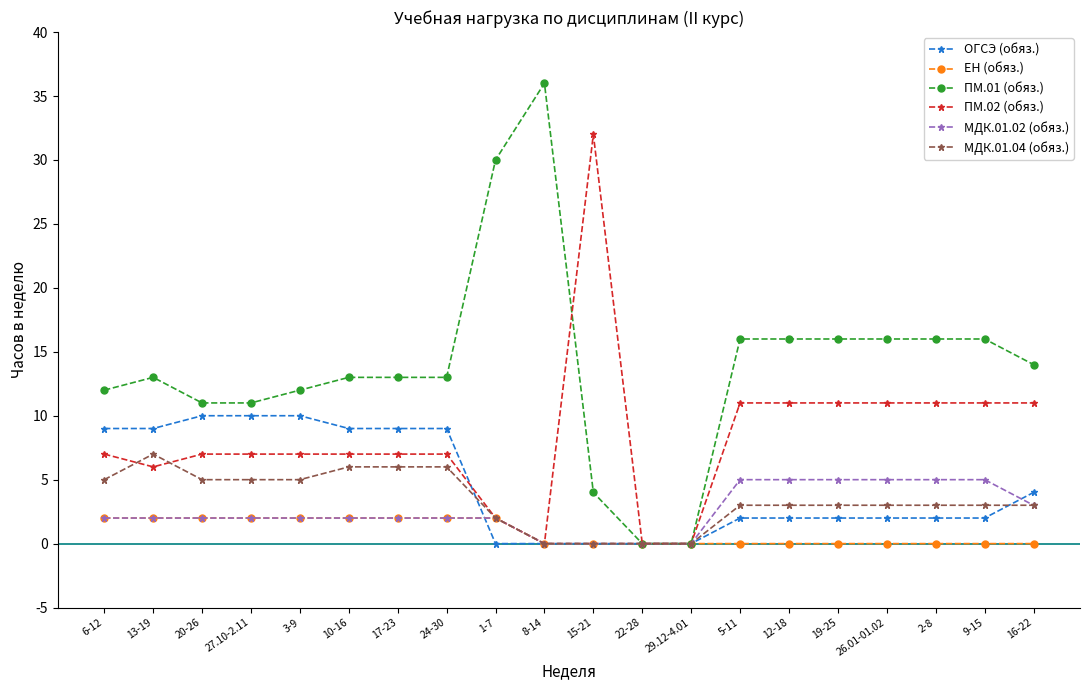

Reading left to right, what are all the values shown in this chart?

ОГСЭ (обяз.): 6-12=9	13-19=9	20-26=10	27.10-2.11=10	3-9=10	10-16=9	17-23=9	24-30=9	1-7=0	8-14=0	15-21=0	22-28=0	29.12-4.01=0	5-11=2	12-18=2	19-25=2	26.01-01.02=2	2-8=2	9-15=2	16-22=4
ЕН (обяз.): 6-12=2	13-19=2	20-26=2	27.10-2.11=2	3-9=2	10-16=2	17-23=2	24-30=2	1-7=2	8-14=0	15-21=0	22-28=0	29.12-4.01=0	5-11=0	12-18=0	19-25=0	26.01-01.02=0	2-8=0	9-15=0	16-22=0
ПМ.01 (обяз.): 6-12=12	13-19=13	20-26=11	27.10-2.11=11	3-9=12	10-16=13	17-23=13	24-30=13	1-7=30	8-14=36	15-21=4	22-28=0	29.12-4.01=0	5-11=16	12-18=16	19-25=16	26.01-01.02=16	2-8=16	9-15=16	16-22=14
ПМ.02 (обяз.): 6-12=7	13-19=6	20-26=7	27.10-2.11=7	3-9=7	10-16=7	17-23=7	24-30=7	1-7=2	8-14=0	15-21=32	22-28=0	29.12-4.01=0	5-11=11	12-18=11	19-25=11	26.01-01.02=11	2-8=11	9-15=11	16-22=11
МДК.01.02 (обяз.): 6-12=2	13-19=2	20-26=2	27.10-2.11=2	3-9=2	10-16=2	17-23=2	24-30=2	1-7=2	8-14=0	15-21=0	22-28=0	29.12-4.01=0	5-11=5	12-18=5	19-25=5	26.01-01.02=5	2-8=5	9-15=5	16-22=3
МДК.01.04 (обяз.): 6-12=5	13-19=7	20-26=5	27.10-2.11=5	3-9=5	10-16=6	17-23=6	24-30=6	1-7=2	8-14=0	15-21=0	22-28=0	29.12-4.01=0	5-11=3	12-18=3	19-25=3	26.01-01.02=3	2-8=3	9-15=3	16-22=3